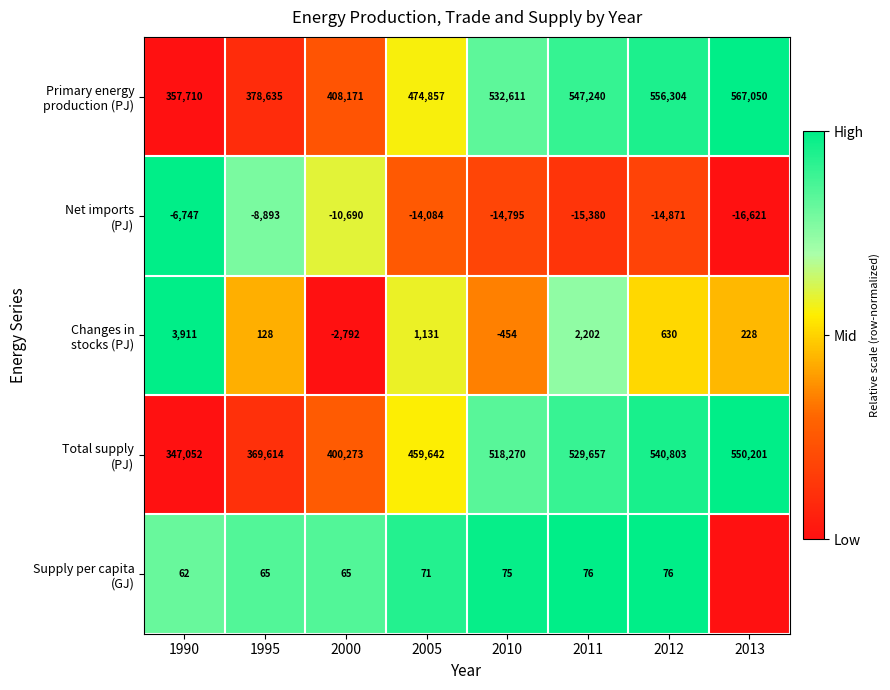

What is the difference between the highest and lowest values at 1990?

364457